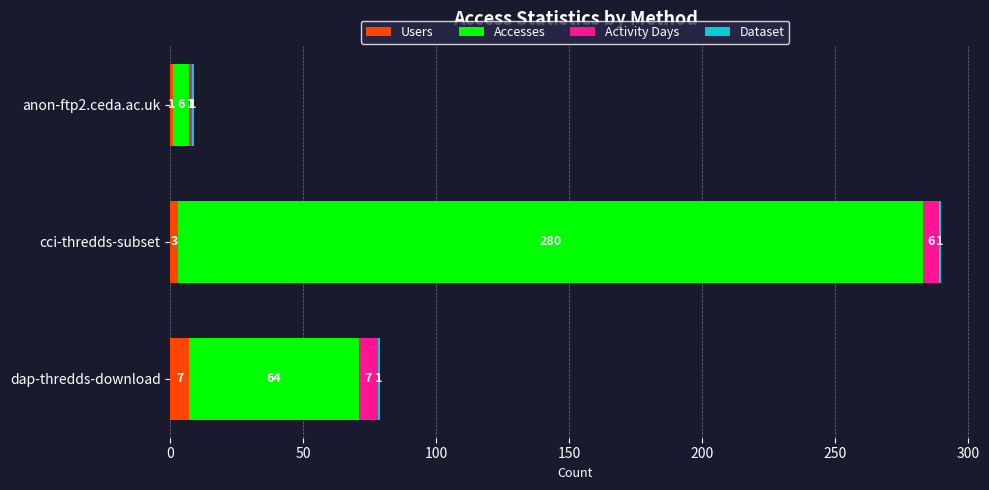

The Users series shows 1 at anon-ftp2.ceda.ac.uk. True or false?

True